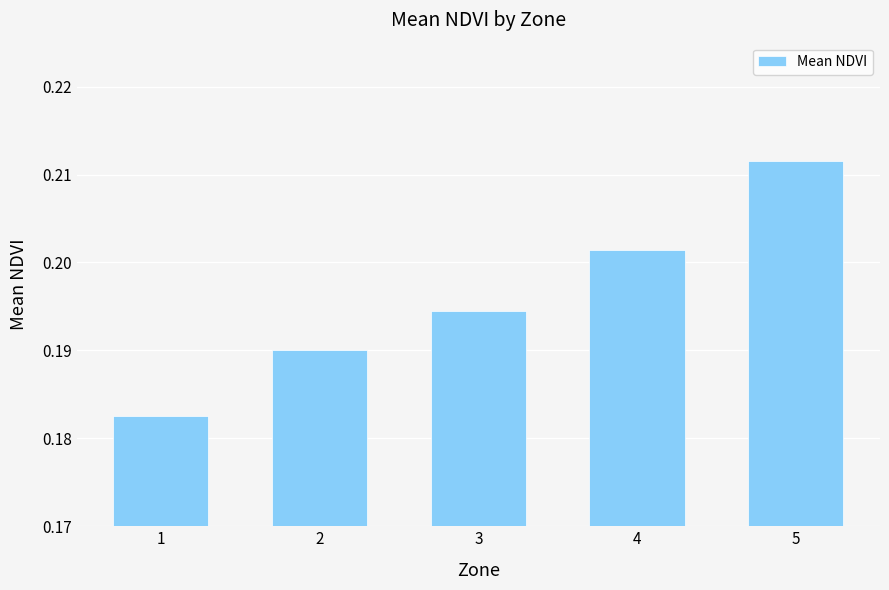

What is the sum of all values?

1.0